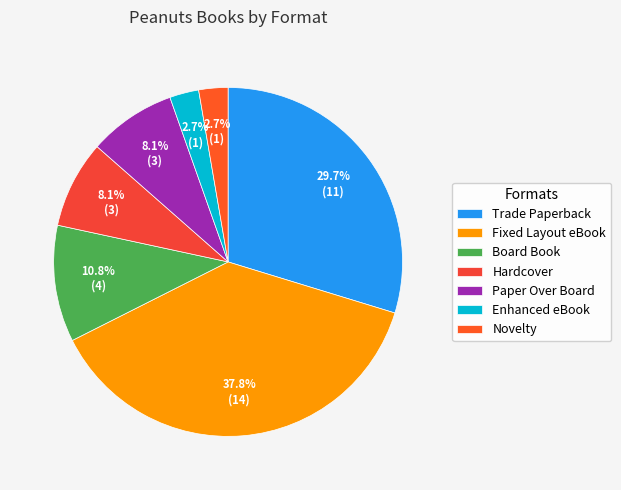

Which has a higher value, Fixed Layout eBook or Enhanced eBook?

Fixed Layout eBook